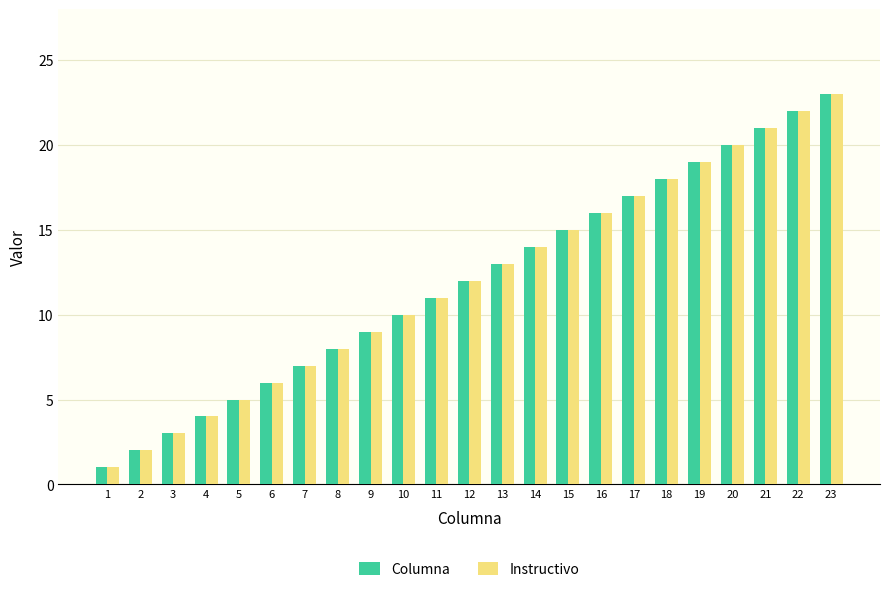

List the labels in order of Columna value, smallest first.

1, 2, 3, 4, 5, 6, 7, 8, 9, 10, 11, 12, 13, 14, 15, 16, 17, 18, 19, 20, 21, 22, 23